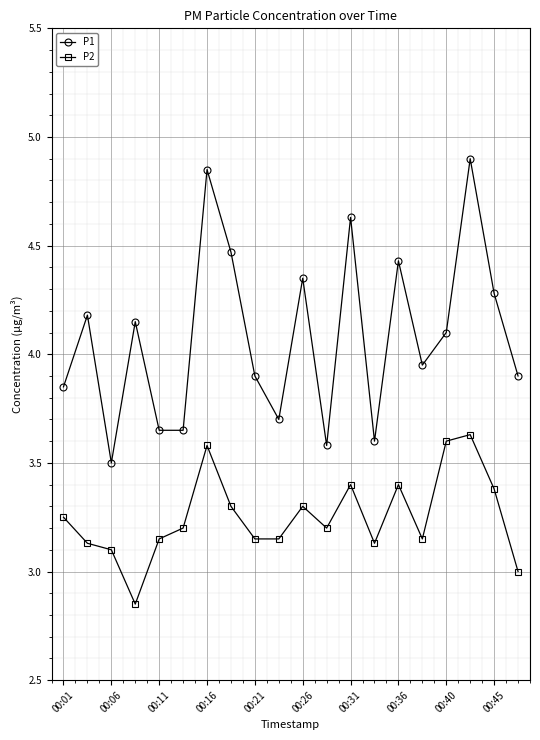

True or false: P2 and P1 intersect in this chart.

False